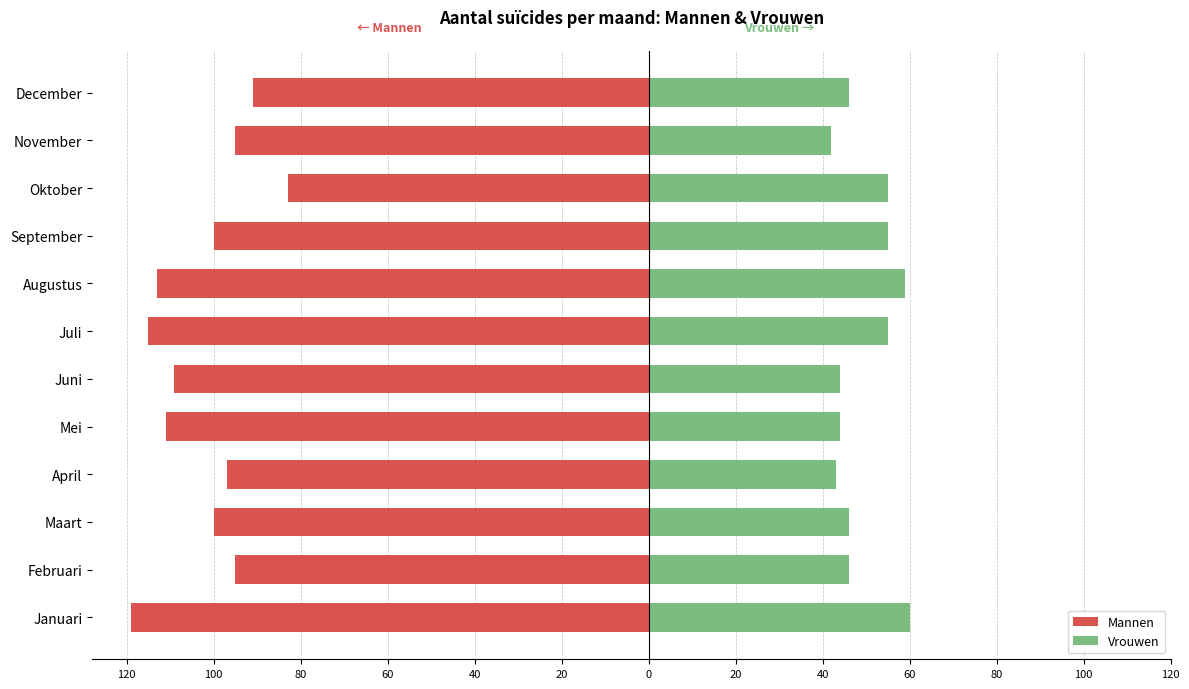

Reading left to right, list all the values displayed in this chart.

Mannen: -119	-95	-100	-97	-111	-109	-115	-113	-100	-83	-95	-91
Vrouwen: 60	46	46	43	44	44	55	59	55	55	42	46